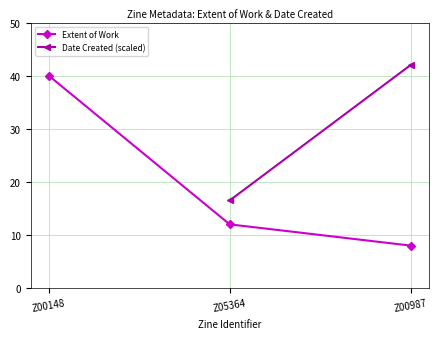

What is the minimum value shown in the chart?

8